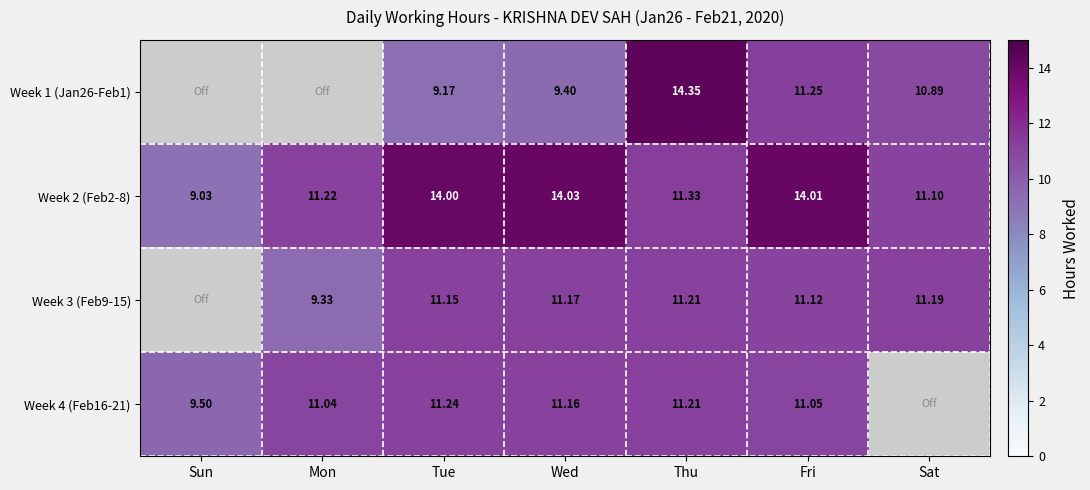

How many categories are shown in the chart?

7